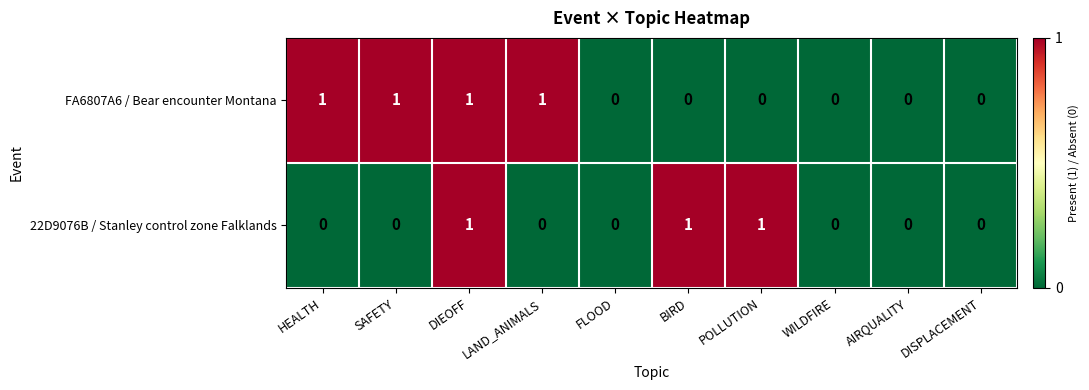

Which series changed the most between BIRD and DISPLACEMENT?

22D9076B / Stanley control zone Falklands